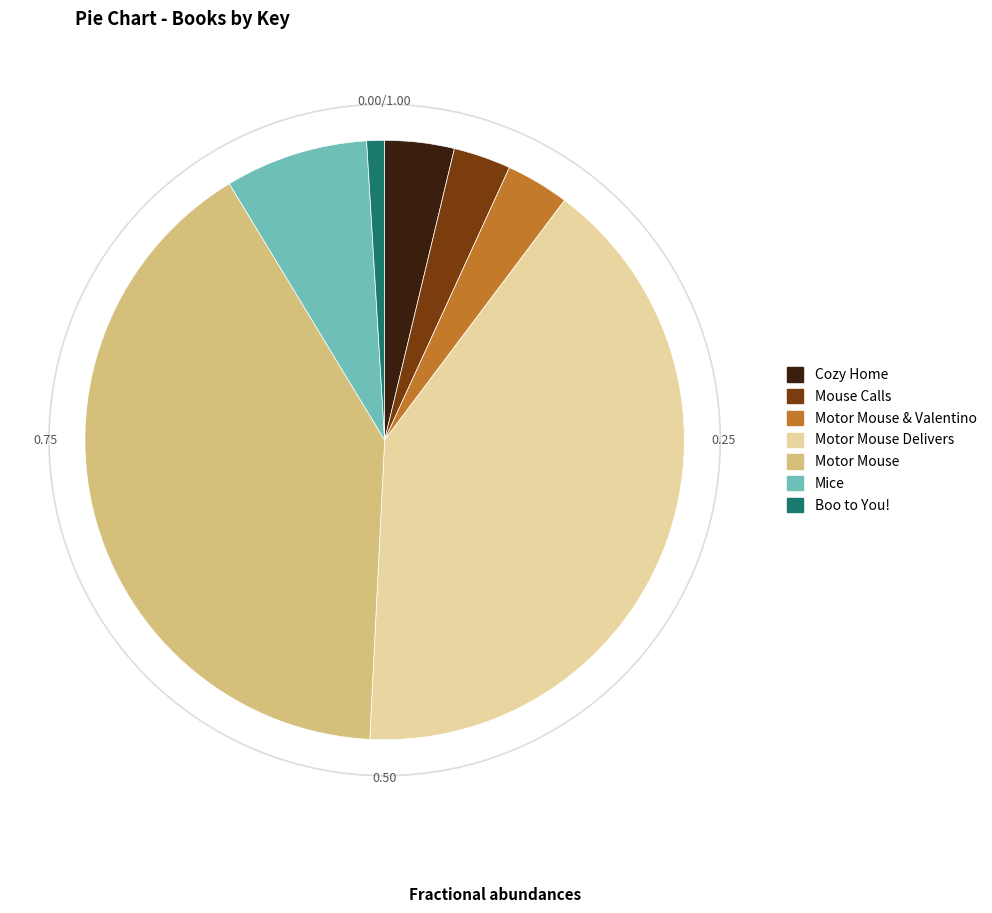

How many slices are in this pie chart?

7